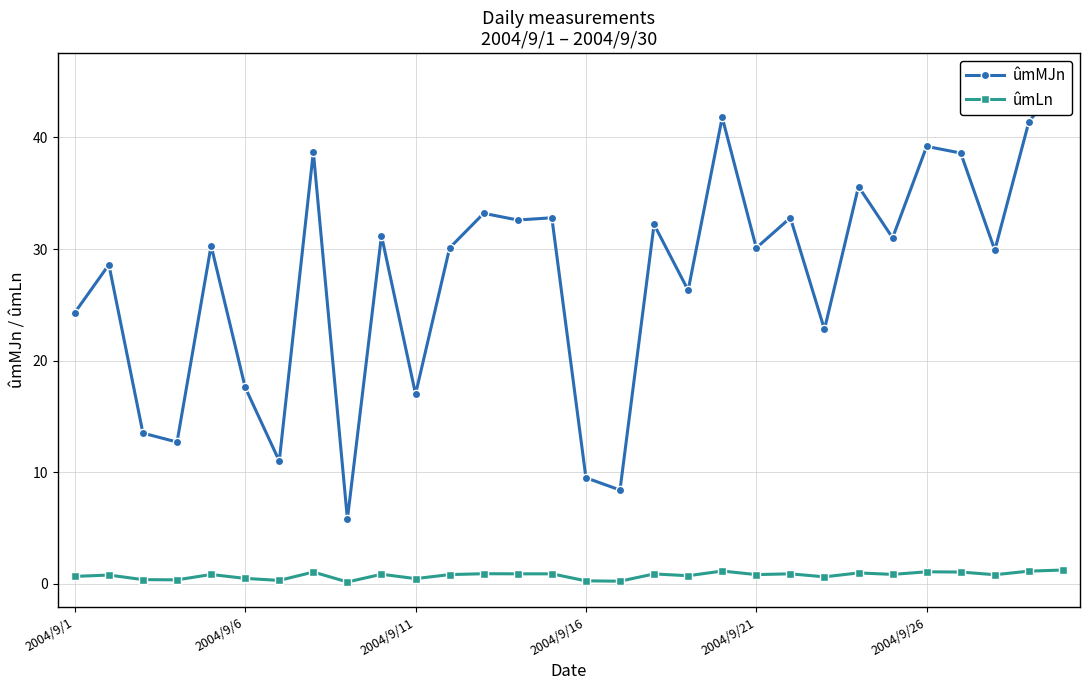

Reading left to right, what are all the values shown in this chart?

ûmMJn: 24.3	28.6	13.5	12.7	30.3	17.6	11.0	38.7	5.8	31.2	17.0	30.1	33.2	32.6	32.8	9.5	8.4	32.2	26.3	41.8	30.1	32.8	22.8	35.6	31.0	39.2	38.6	29.9	41.4	45.3
ûmLn: 0.7	0.8	0.4	0.3	0.8	0.5	0.3	1.1	0.2	0.8	0.5	0.8	0.9	0.9	0.9	0.3	0.2	0.9	0.7	1.1	0.8	0.9	0.6	1.0	0.8	1.1	1.1	0.8	1.1	1.2